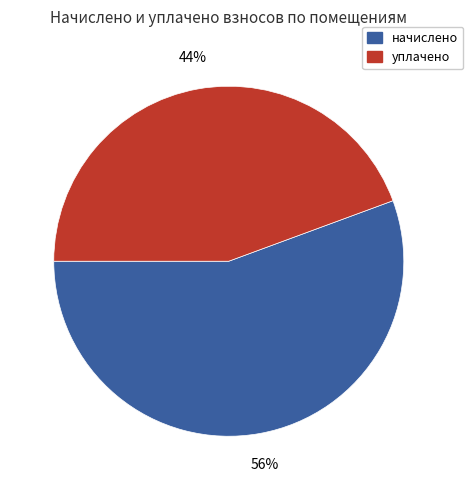

Between уплачено and начислено, which is larger?

начислено